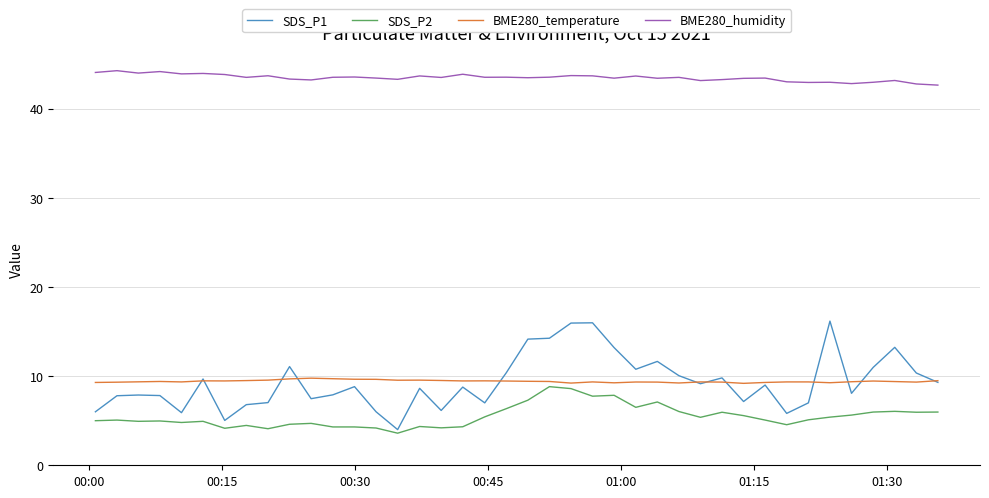

At how many categories does at least one series exceed 7?

40